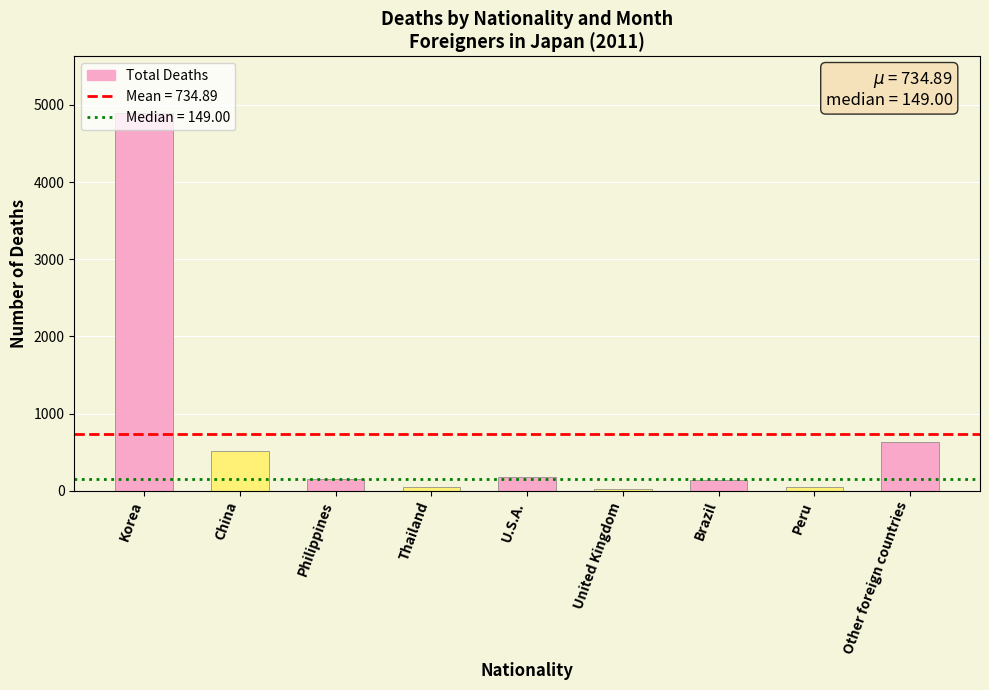

True or false: the data shows 137 at Brazil.

True